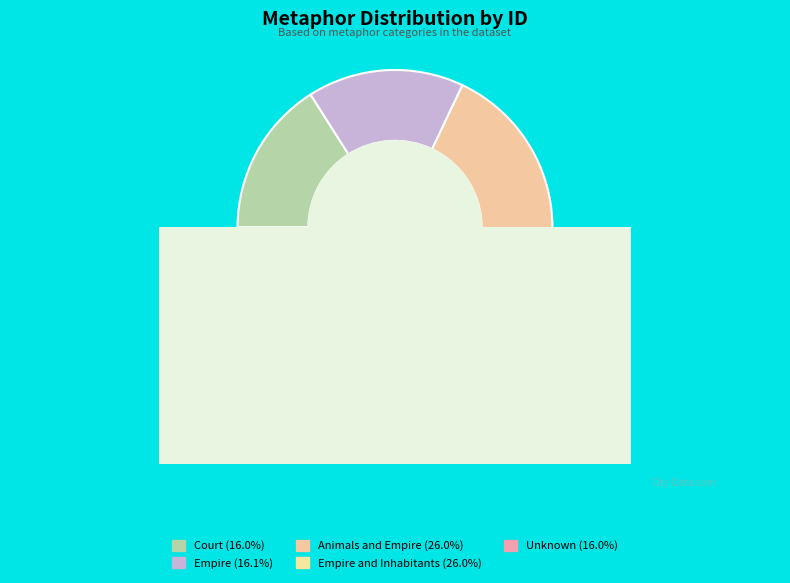

Approximately how many times larger is the value at Empire compared to Unknown?

1.0